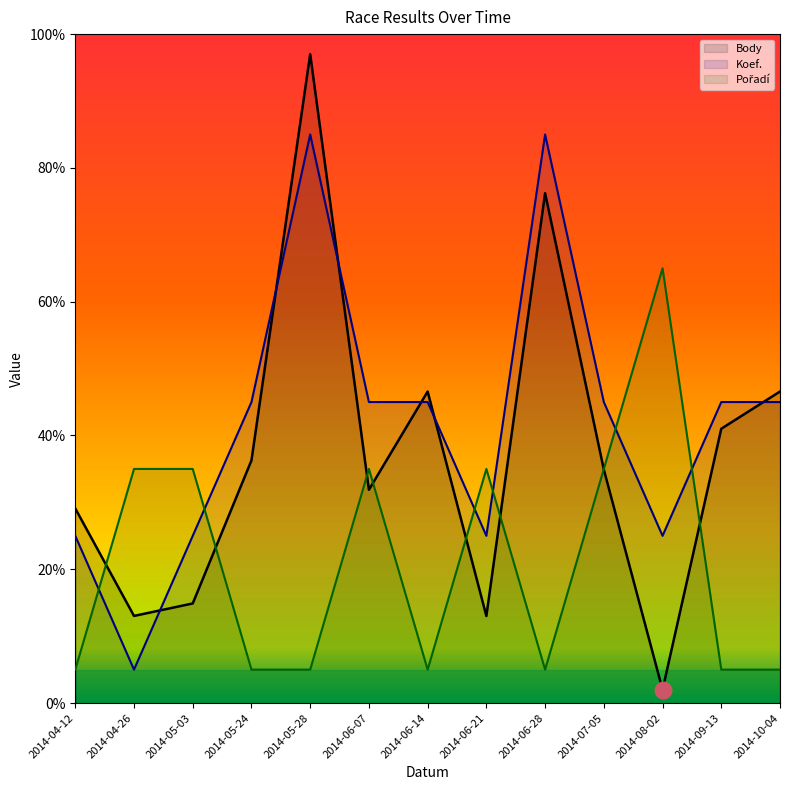

At which category is the sum across all series the highest?

2014-05-28